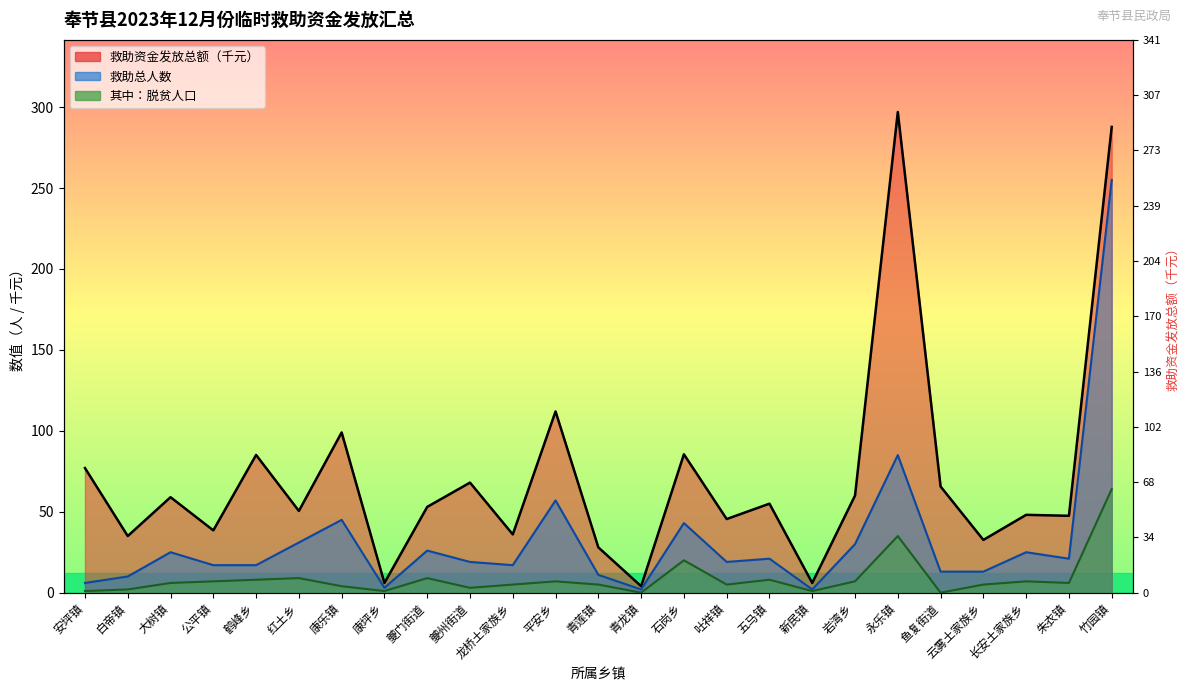

List the labels in order of 救助总人数 value, largest first.

竹园镇, 永乐镇, 平安乡, 康乐镇, 石岗乡, 红土乡, 岩湾乡, 夔门街道, 大树镇, 长安土家族乡, 五马镇, 朱衣镇, 夔州街道, 吐祥镇, 公平镇, 鹤峰乡, 龙桥土家族乡, 鱼复街道, 云雾土家族乡, 青莲镇, 白帝镇, 安坪镇, 康坪乡, 青龙镇, 新民镇